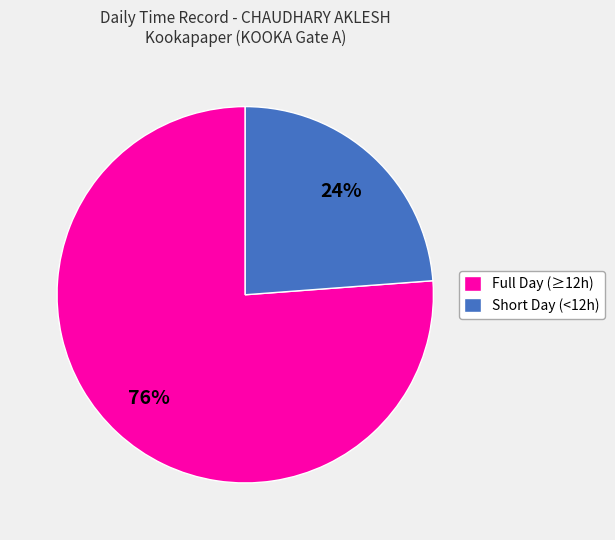

To the nearest percent, what portion does Short Day (<12h) represent?

24%